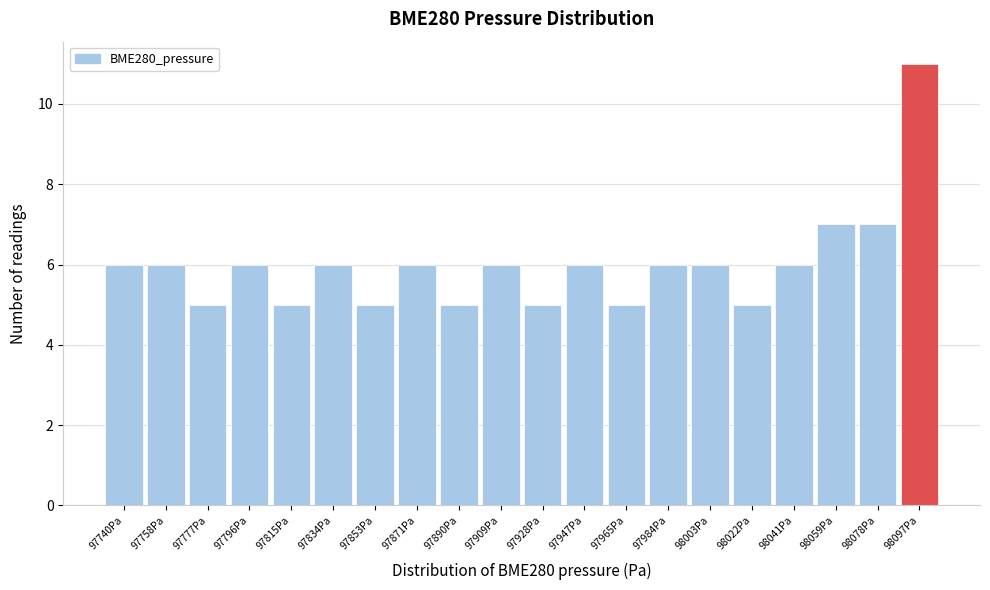

Reading left to right, transcribe all the data shown in this chart.

97740Pa=6	97758Pa=6	97777Pa=5	97796Pa=6	97815Pa=5	97834Pa=6	97853Pa=5	97871Pa=6	97890Pa=5	97909Pa=6	97928Pa=5	97947Pa=6	97965Pa=5	97984Pa=6	98003Pa=6	98022Pa=5	98041Pa=6	98059Pa=7	98078Pa=7	98097Pa=11